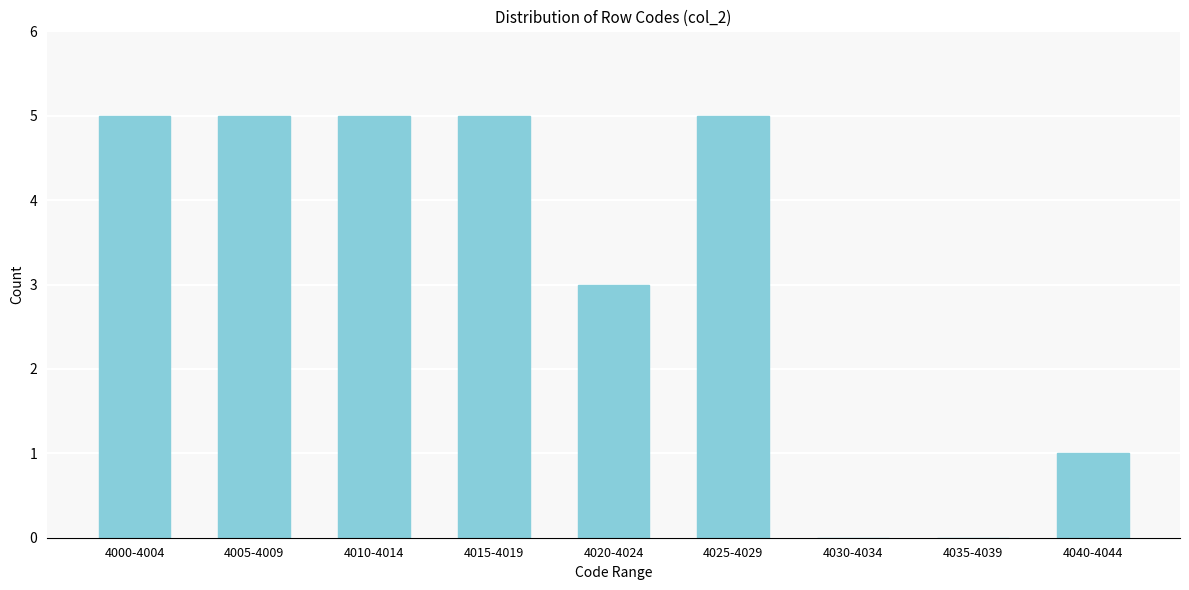

Reading left to right, transcribe all the data shown in this chart.

4000-4004=5	4005-4009=5	4010-4014=5	4015-4019=5	4020-4024=3	4025-4029=5	4030-4034=0	4035-4039=0	4040-4044=1